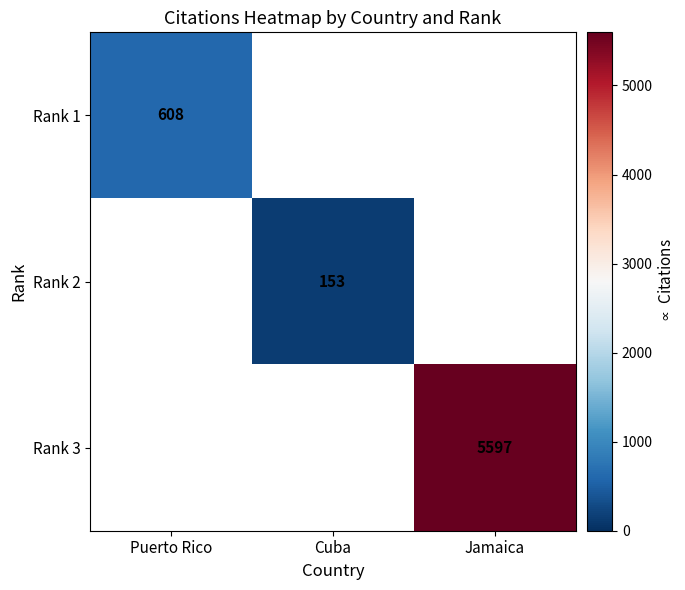

The Rank 3 series shows 5597 at Jamaica. True or false?

True